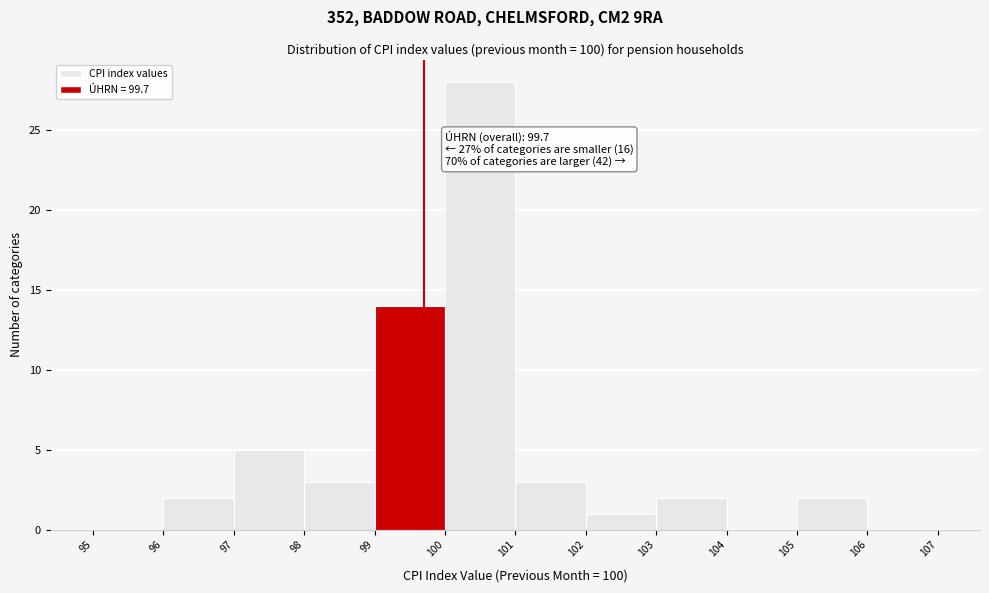

Over which range of the x-axis is the bar tallest?

100 to 101